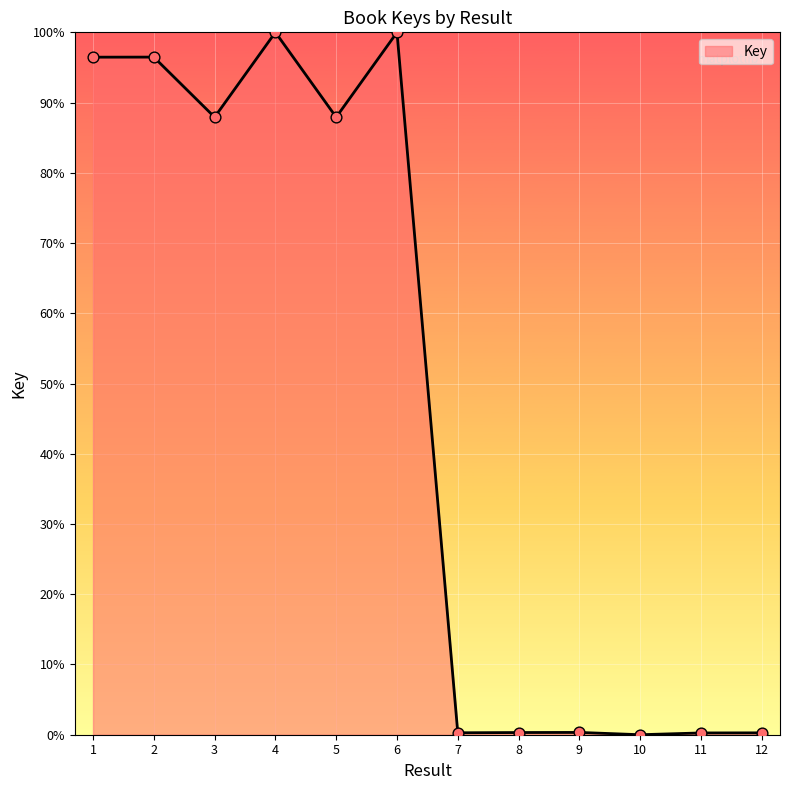

What is the change in value from 3 to 10?

-87.9